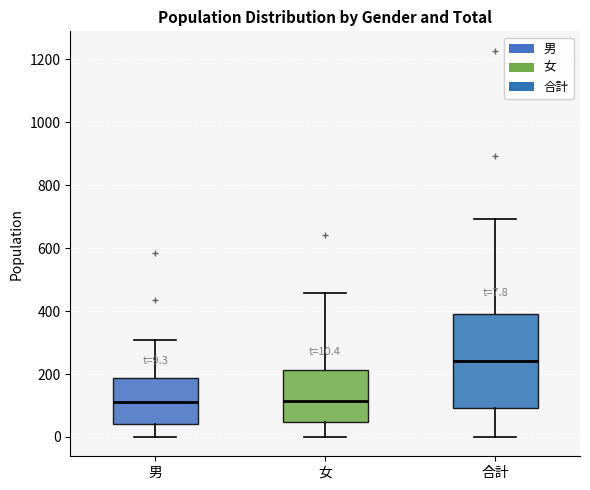

Which box is the tallest, from its lower edge to its upper edge?

合計